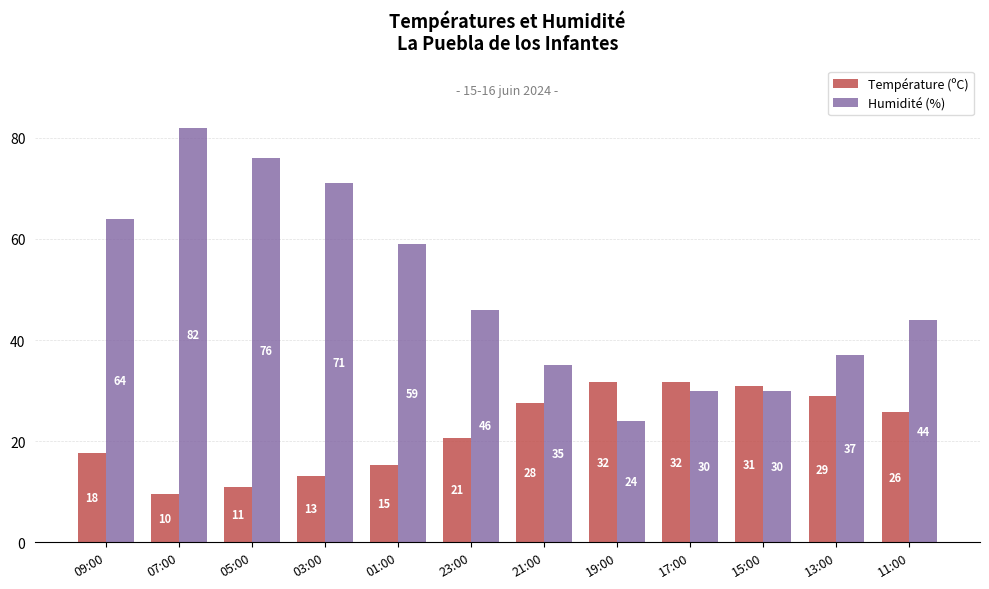

How many values in the Température (ºC) series are below 25?

6